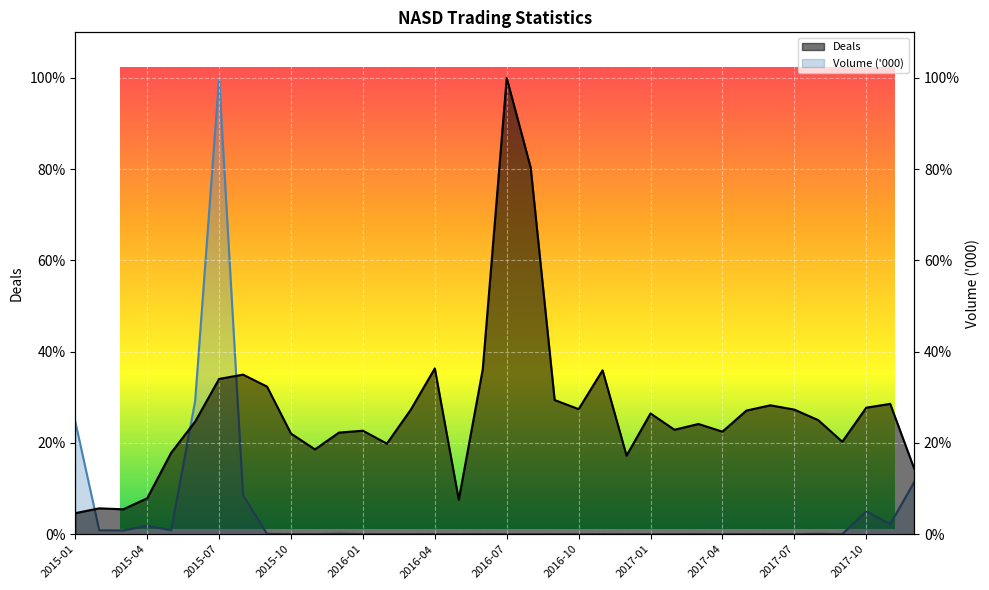

What is the difference between the second highest and second lowest values in the Volume ('000) series?

0.3